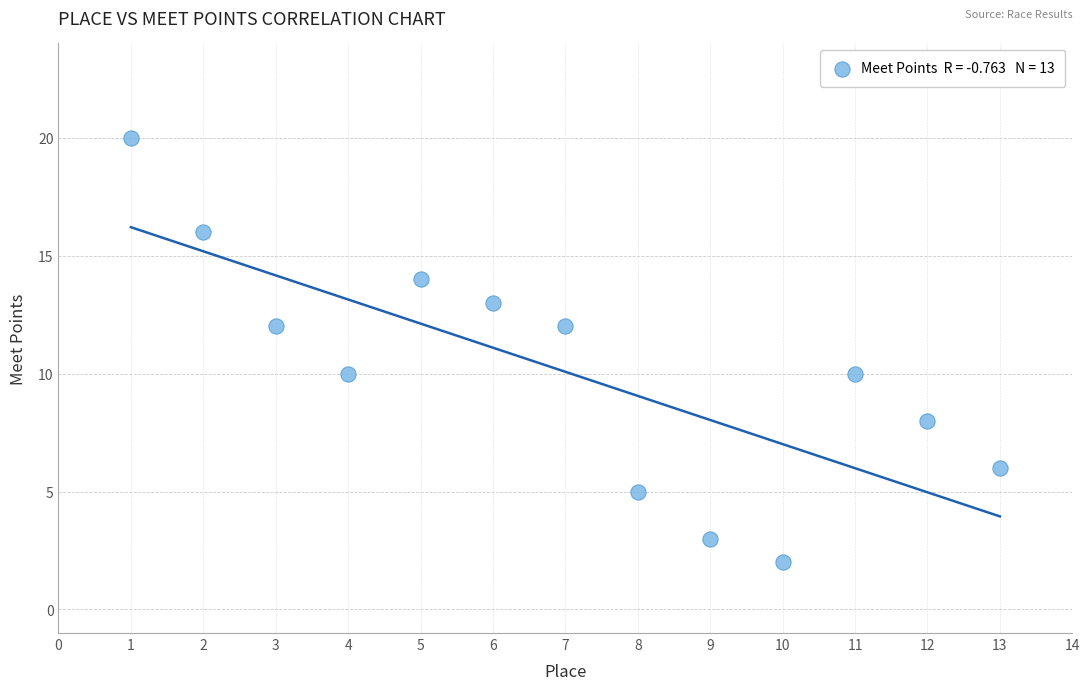

What is the range of Y values (max minus min)?

18